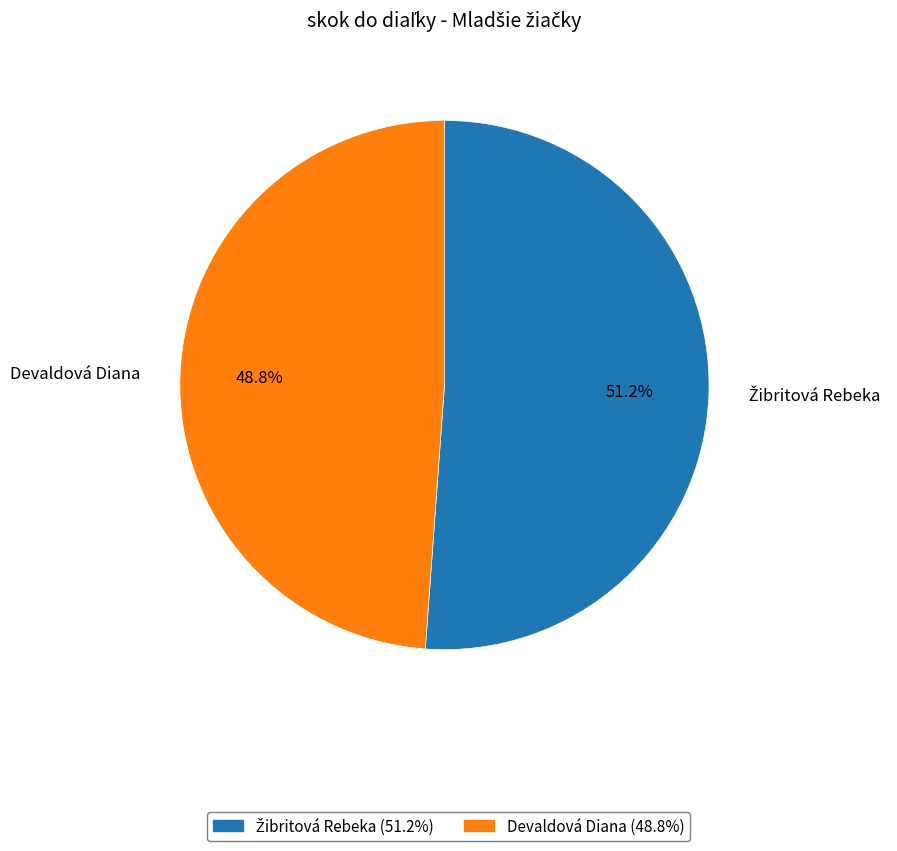

Does any single category account for the majority?

Yes